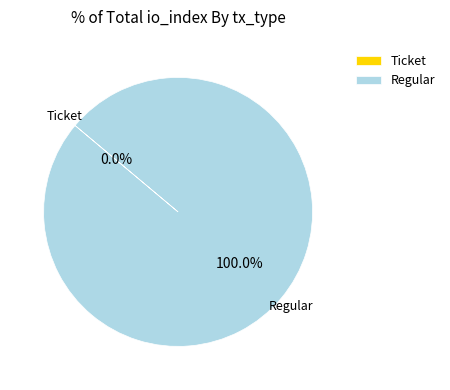

Is there a majority slice in this chart?

Yes